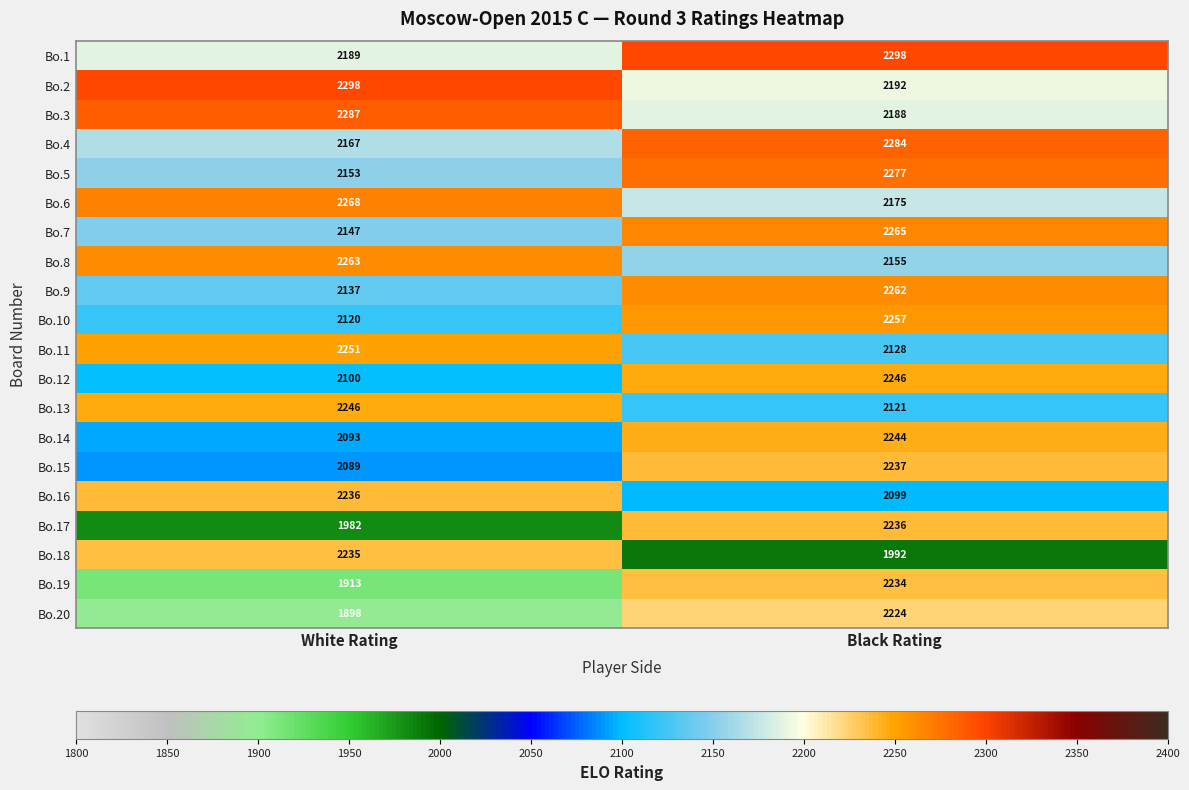

Which series has the widest spread of values?

Bo.20